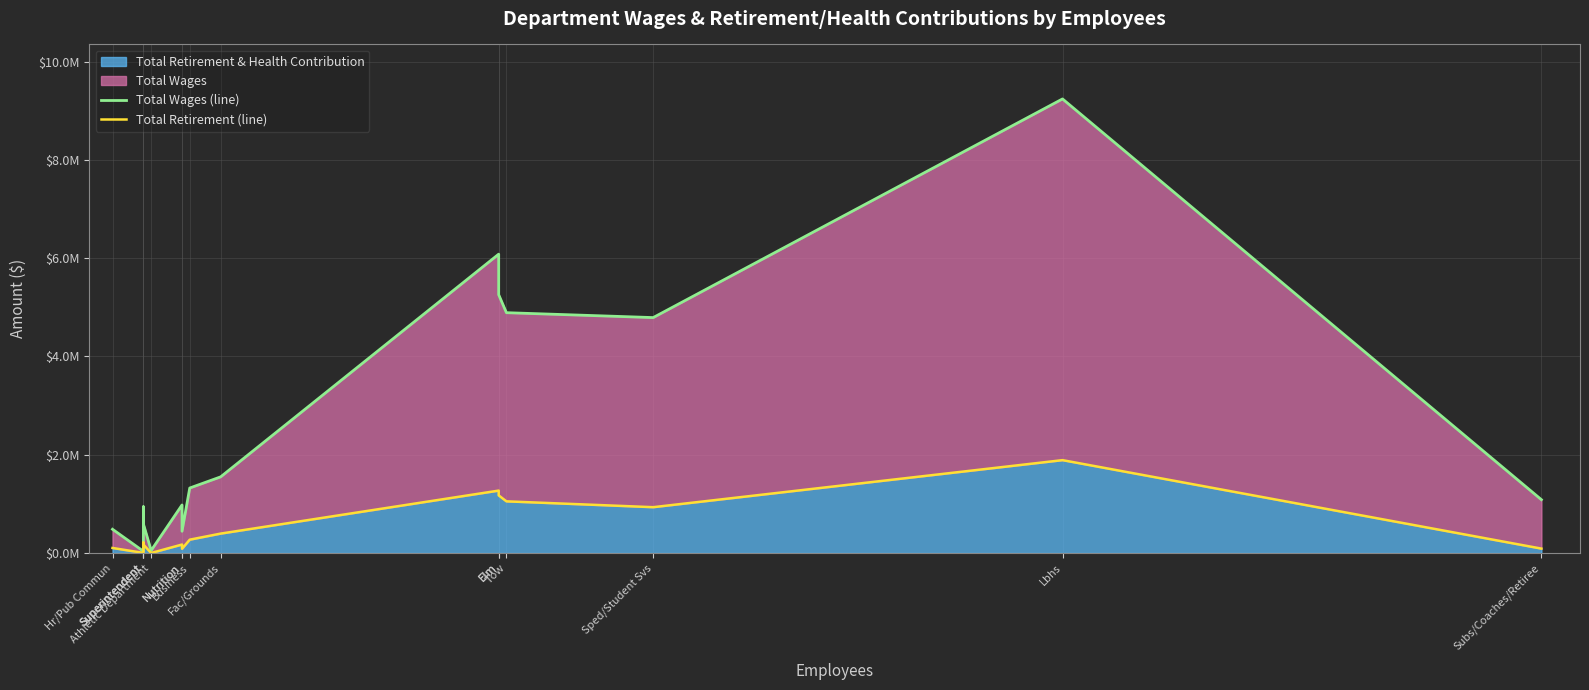

The Total Retirement (line) series shows 171963 at Superintendent. True or false?

True